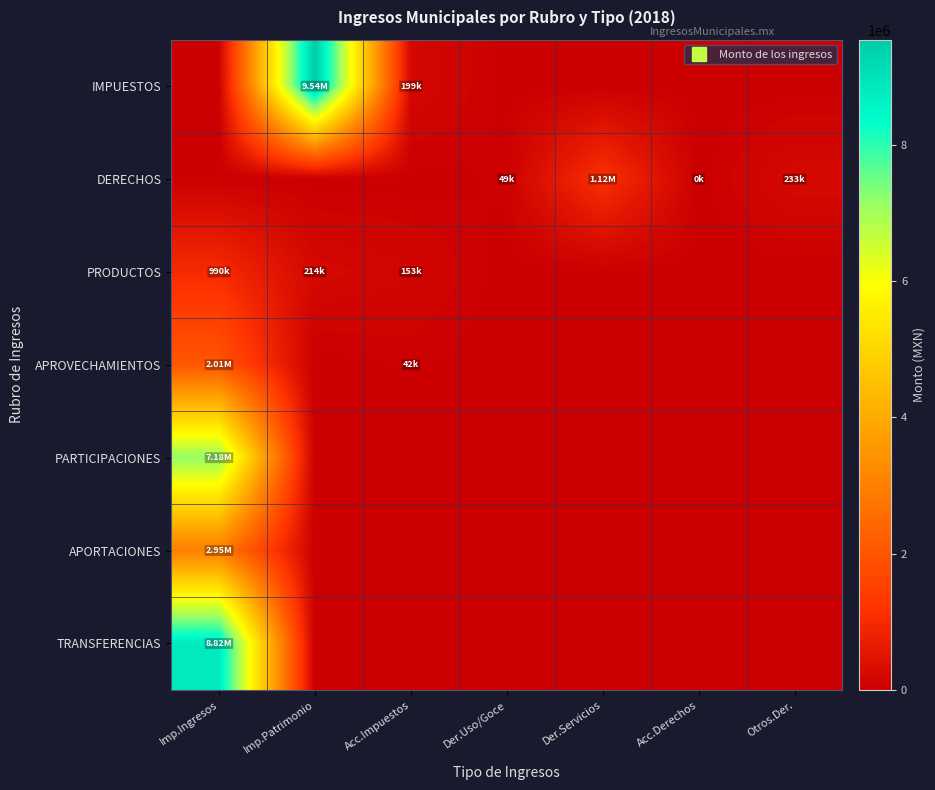

Reading left to right, what are all the values shown in this chart?

IMPUESTOS: Imp.Ingresos=0.0	Imp.Patrimonio=9540154.5	Acc.Impuestos=199405.3	Der.Uso/Goce=0.0	Der.Servicios=0.0	Acc.Derechos=0.0	Otros.Der.=0.0
DERECHOS: Imp.Ingresos=0.0	Imp.Patrimonio=0.0	Acc.Impuestos=0.0	Der.Uso/Goce=49417.0	Der.Servicios=1115111.4	Acc.Derechos=87.0	Otros.Der.=232754.2
PRODUCTOS: Imp.Ingresos=990230.8	Imp.Patrimonio=214034.0	Acc.Impuestos=152876.2	Der.Uso/Goce=0.0	Der.Servicios=0.0	Acc.Derechos=0.0	Otros.Der.=0.0
APROVECHAMIENTOS: Imp.Ingresos=2010500.7	Imp.Patrimonio=0.0	Acc.Impuestos=41900.0	Der.Uso/Goce=0.0	Der.Servicios=0.0	Acc.Derechos=0.0	Otros.Der.=0.0
PARTICIPACIONES: Imp.Ingresos=7180701.8	Imp.Patrimonio=0.0	Acc.Impuestos=0.0	Der.Uso/Goce=0.0	Der.Servicios=0.0	Acc.Derechos=0.0	Otros.Der.=0.0
APORTACIONES: Imp.Ingresos=2949094.0	Imp.Patrimonio=0.0	Acc.Impuestos=0.0	Der.Uso/Goce=0.0	Der.Servicios=0.0	Acc.Derechos=0.0	Otros.Der.=0.0
TRANSFERENCIAS: Imp.Ingresos=8817836.0	Imp.Patrimonio=0.0	Acc.Impuestos=0.0	Der.Uso/Goce=0.0	Der.Servicios=0.0	Acc.Derechos=0.0	Otros.Der.=0.0